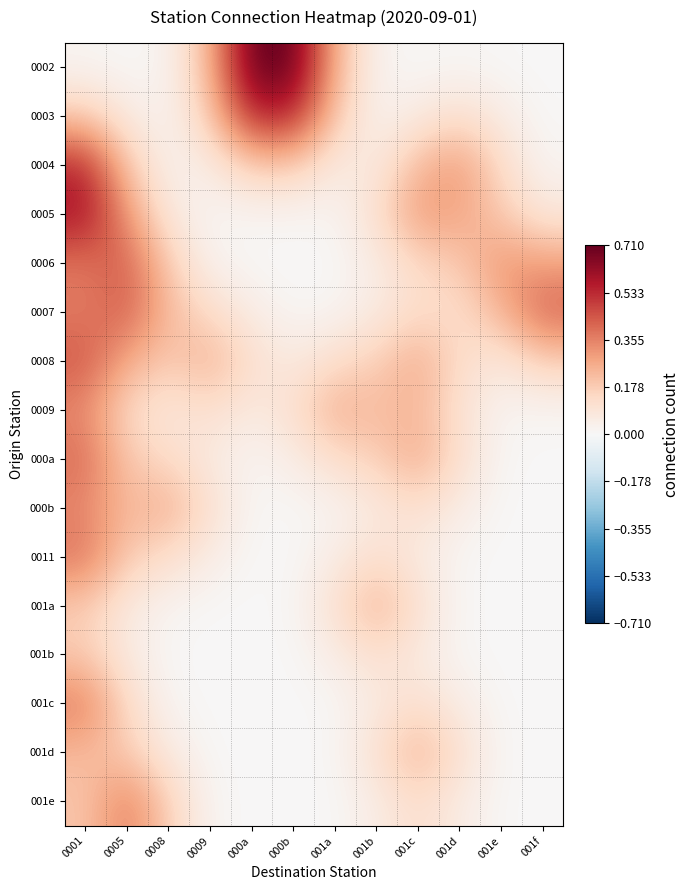

Reading left to right, transcribe all the data shown in this chart.

0002: 0001=0.0	0005=0.0	0008=0.0	0009=0.2	000a=0.7	000b=0.7	001a=0.2	001b=0.0	001c=0.0	001d=0.0	001e=0.0	001f=0.0
0003: 0001=0.2	0005=0.1	0008=0.0	0009=0.2	000a=0.5	000b=0.5	001a=0.2	001b=0.0	001c=0.1	001d=0.1	001e=0.1	001f=0.0
0004: 0001=0.5	0005=0.2	0008=0.0	0009=0.1	000a=0.2	000b=0.2	001a=0.1	001b=0.1	001c=0.2	001d=0.3	001e=0.1	001f=0.0
0005: 0001=0.6	0005=0.3	0008=0.1	0009=0.0	000a=0.0	000b=0.0	001a=0.0	001b=0.1	001c=0.3	001d=0.3	001e=0.2	001f=0.1
0006: 0001=0.4	0005=0.4	0008=0.2	0009=0.0	000a=0.0	000b=0.0	001a=0.0	001b=0.1	001c=0.1	001d=0.2	001e=0.3	001f=0.3
0007: 0001=0.4	0005=0.4	0008=0.2	0009=0.1	000a=0.1	000b=0.0	001a=0.0	001b=0.1	001c=0.1	001d=0.1	001e=0.2	001f=0.4
0008: 0001=0.4	0005=0.3	0008=0.2	0009=0.3	000a=0.1	000b=0.1	001a=0.1	001b=0.2	001c=0.3	001d=0.1	001e=0.1	001f=0.2
0009: 0001=0.3	0005=0.1	0008=0.1	0009=0.1	000a=0.1	000b=0.1	001a=0.3	001b=0.2	001c=0.2	001d=0.1	001e=0.0	001f=0.0
000a: 0001=0.4	0005=0.2	0008=0.1	0009=0.1	000a=0.0	000b=0.1	001a=0.1	001b=0.2	001c=0.3	001d=0.1	001e=0.0	001f=0.0
000b: 0001=0.3	0005=0.2	0008=0.3	0009=0.1	000a=0.0	000b=0.0	001a=0.0	001b=0.1	001c=0.1	001d=0.1	001e=0.0	001f=0.0
0011: 0001=0.4	0005=0.2	0008=0.1	0009=0.1	000a=0.0	000b=0.0	001a=0.1	001b=0.1	001c=0.1	001d=0.0	001e=0.0	001f=0.0
001a: 0001=0.2	0005=0.1	0008=0.0	0009=0.0	000a=0.0	000b=0.0	001a=0.1	001b=0.2	001c=0.1	001d=0.0	001e=0.0	001f=0.0
001b: 0001=0.2	0005=0.1	0008=0.0	0009=0.0	000a=0.0	000b=0.0	001a=0.1	001b=0.1	001c=0.1	001d=0.0	001e=0.0	001f=0.0
001c: 0001=0.4	0005=0.1	0008=0.0	0009=0.0	000a=0.0	000b=0.0	001a=0.0	001b=0.1	001c=0.1	001d=0.1	001e=0.0	001f=0.0
001d: 0001=0.2	0005=0.2	0008=0.1	0009=0.0	000a=0.0	000b=0.0	001a=0.0	001b=0.1	001c=0.2	001d=0.1	001e=0.0	001f=0.0
001e: 0001=0.2	0005=0.4	0008=0.2	0009=0.0	000a=0.0	000b=0.0	001a=0.0	001b=0.1	001c=0.1	001d=0.1	001e=0.0	001f=0.0